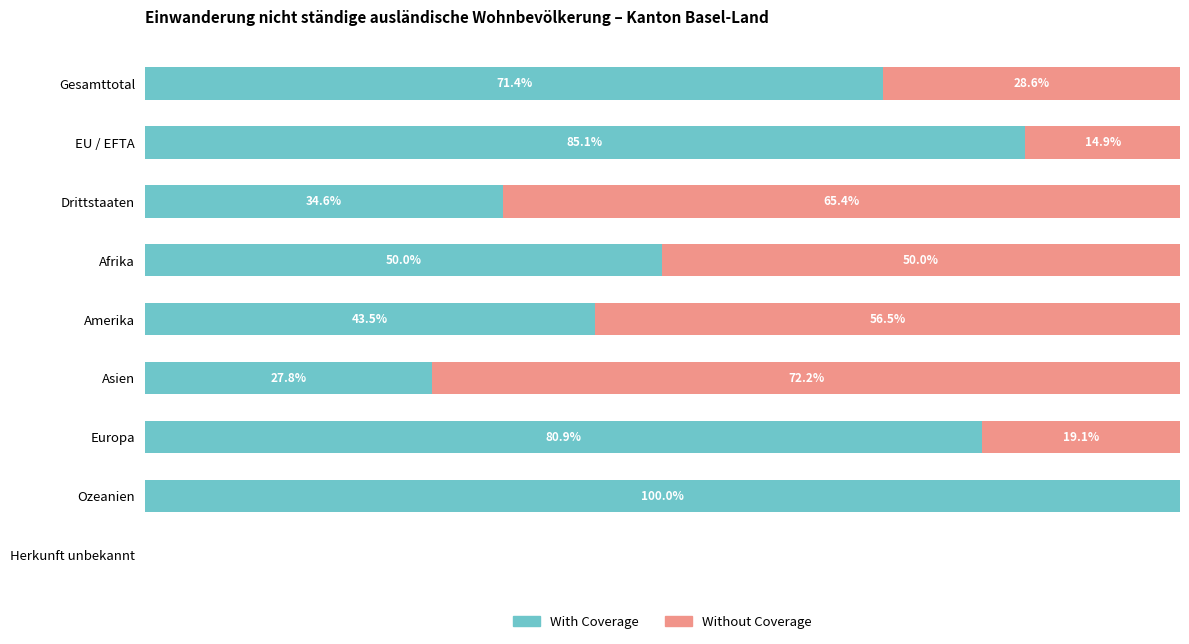

At which label does With Coverage reach its peak?

Ozeanien